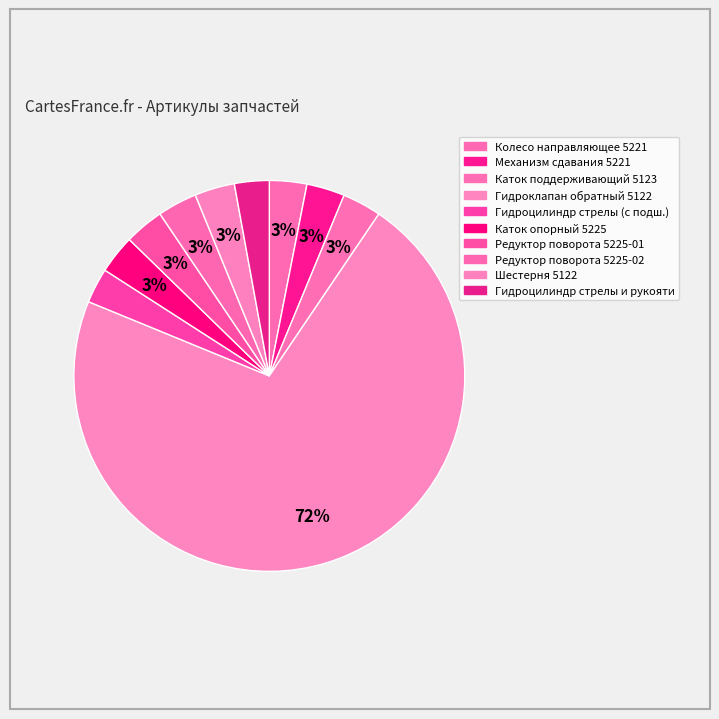

Count the number of slices in the pie.

10